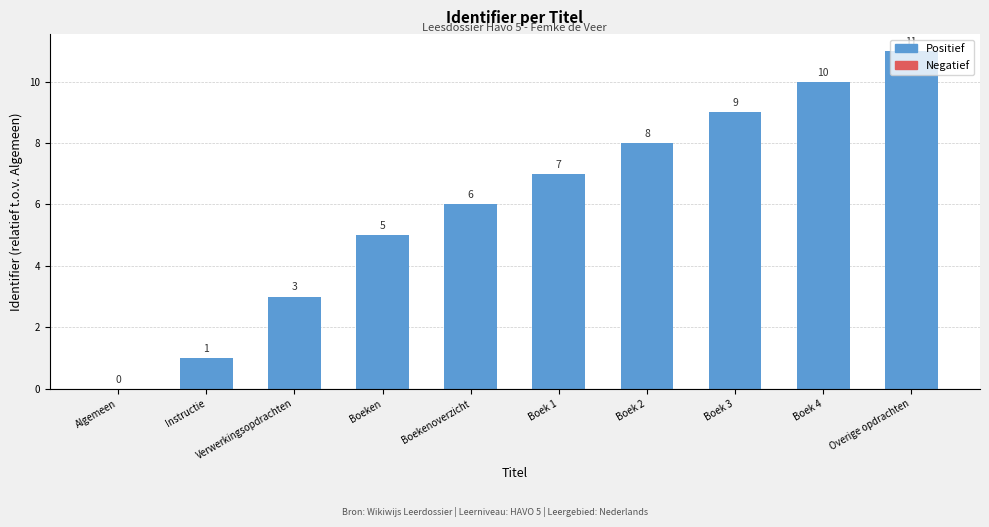

Does the chart contain stacked bars?

No